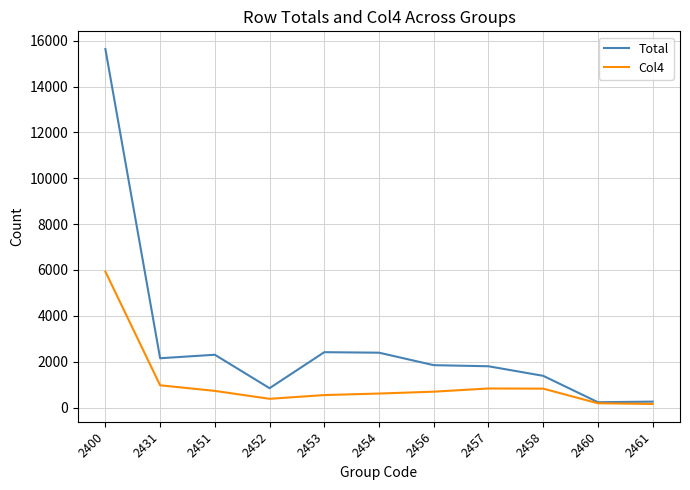

Between 2458 and 2461, which series saw the biggest shift?

Total